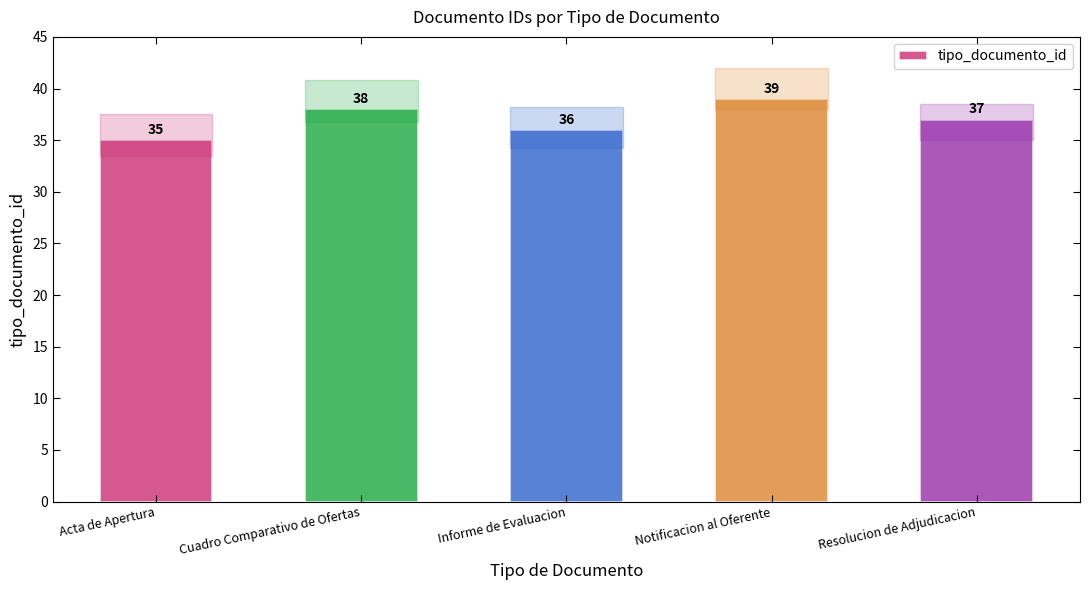

List the labels in order of value, smallest first.

Acta de Apertura, Informe de Evaluacion, Resolucion de Adjudicacion, Cuadro Comparativo de Ofertas, Notificacion al Oferente